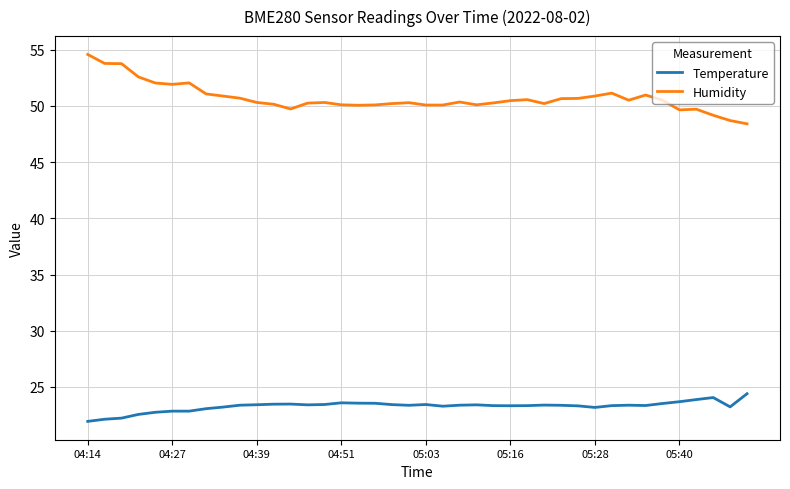

List the series in order of their peak value, lowest first.

Temperature, Humidity